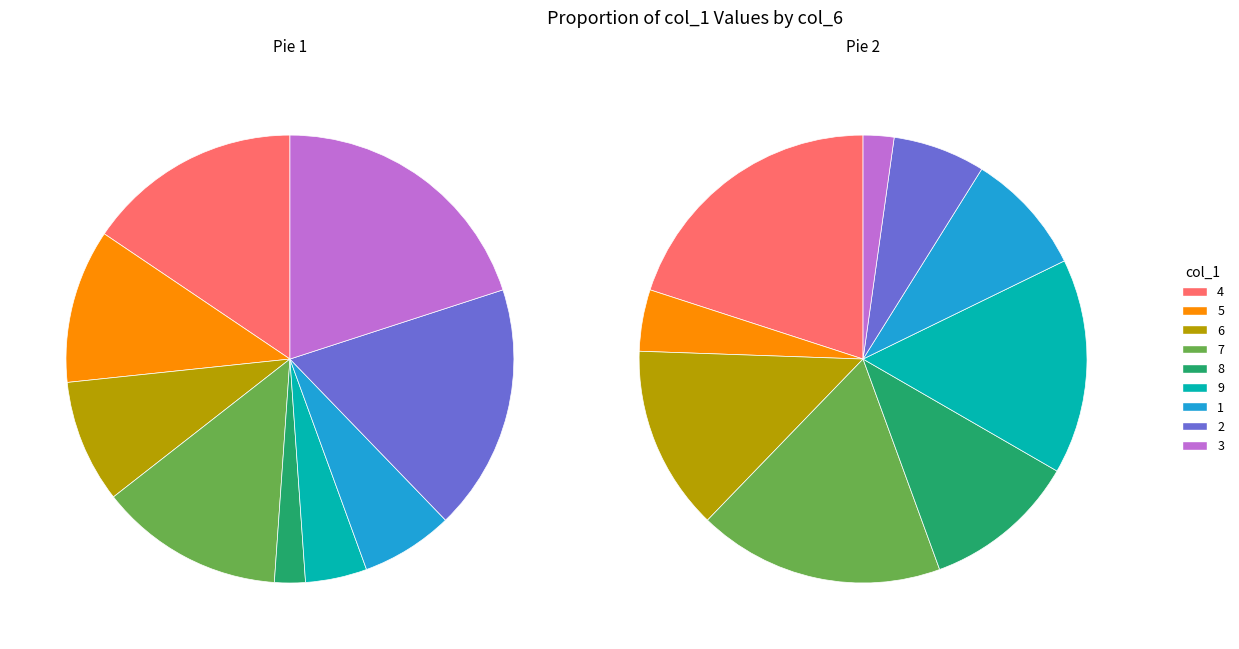

Which slice is the smallest?

8